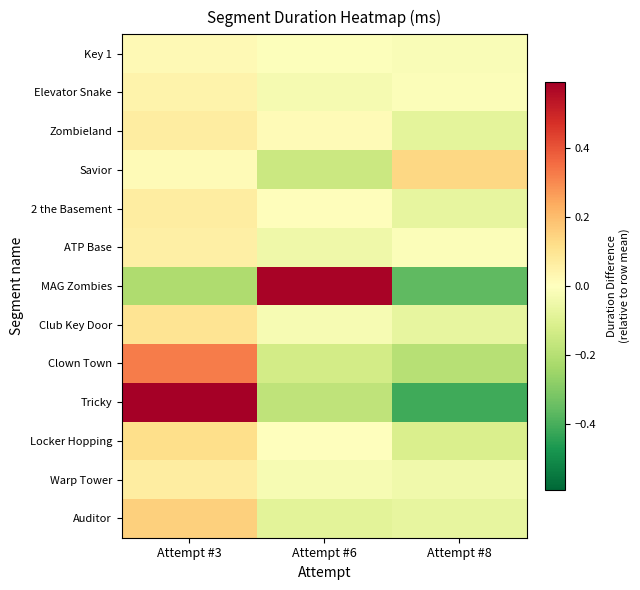

Rank the series at Attempt #8 from lowest to highest value.

Tricky, MAG Zombies, Clown Town, Locker Hopping, Zombieland, 2 the Basement, Club Key Door, Auditor, Warp Tower, Key 1, Elevator Snake, ATP Base, Savior